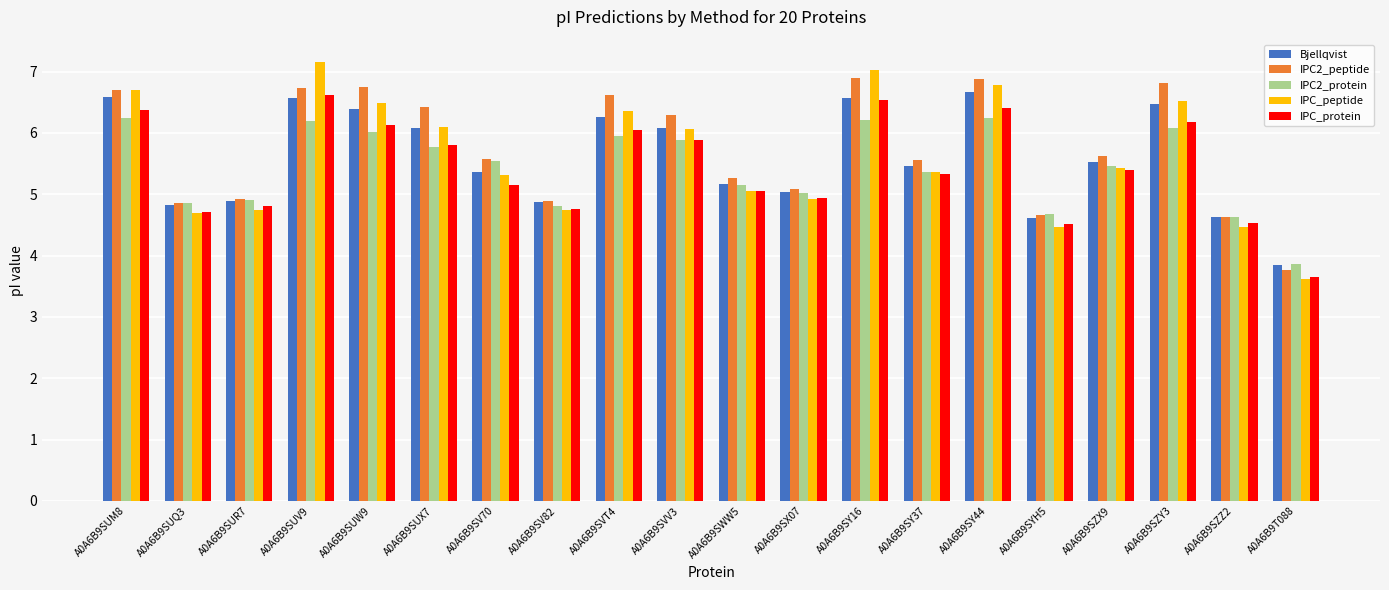

What is the average value of the IPC2_protein series?

5.4